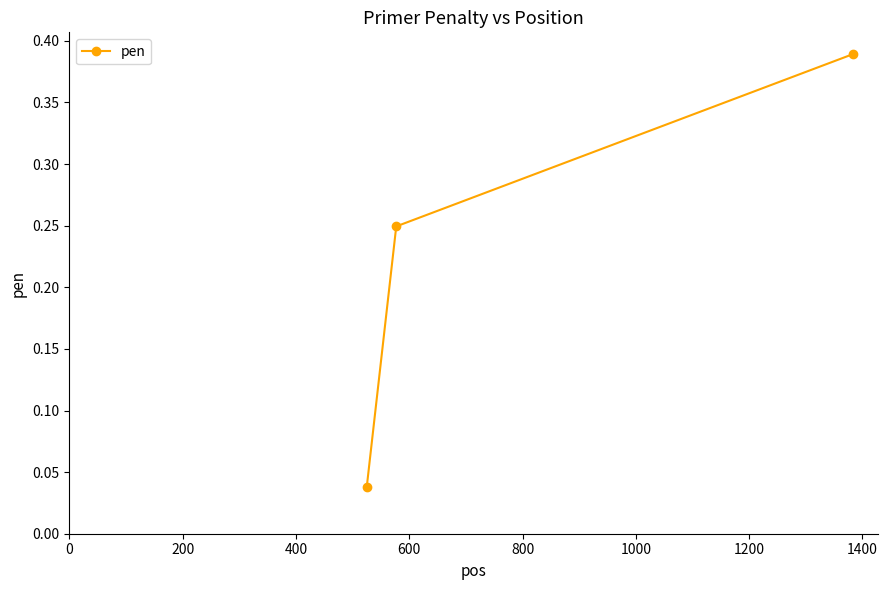

How many values are between 0 and 1?

3